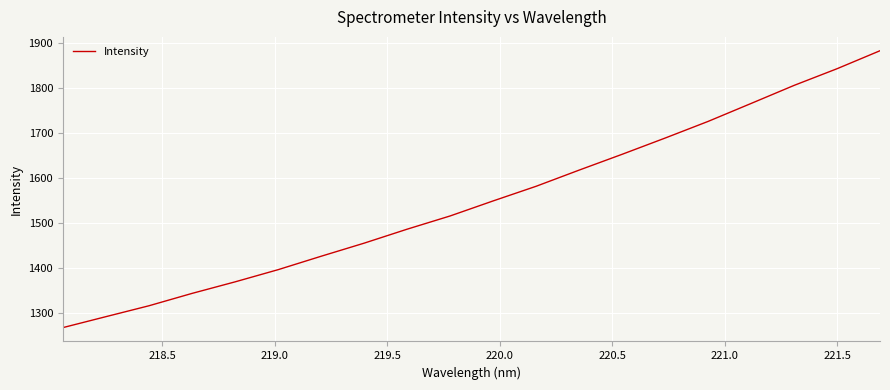

How many lines are shown in the chart?

1